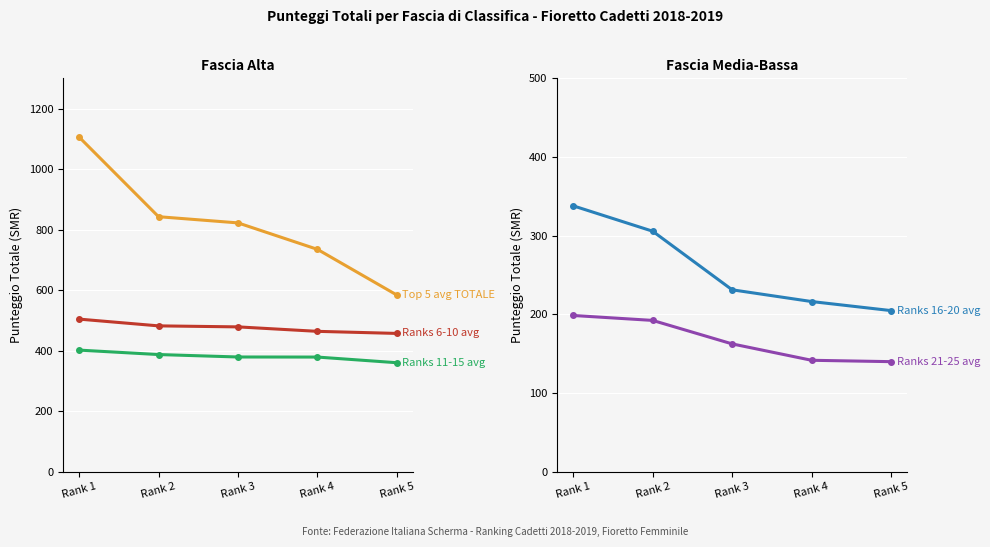

True or false: Ranks 21-25 avg and Ranks 6-10 avg cross at least once.

False